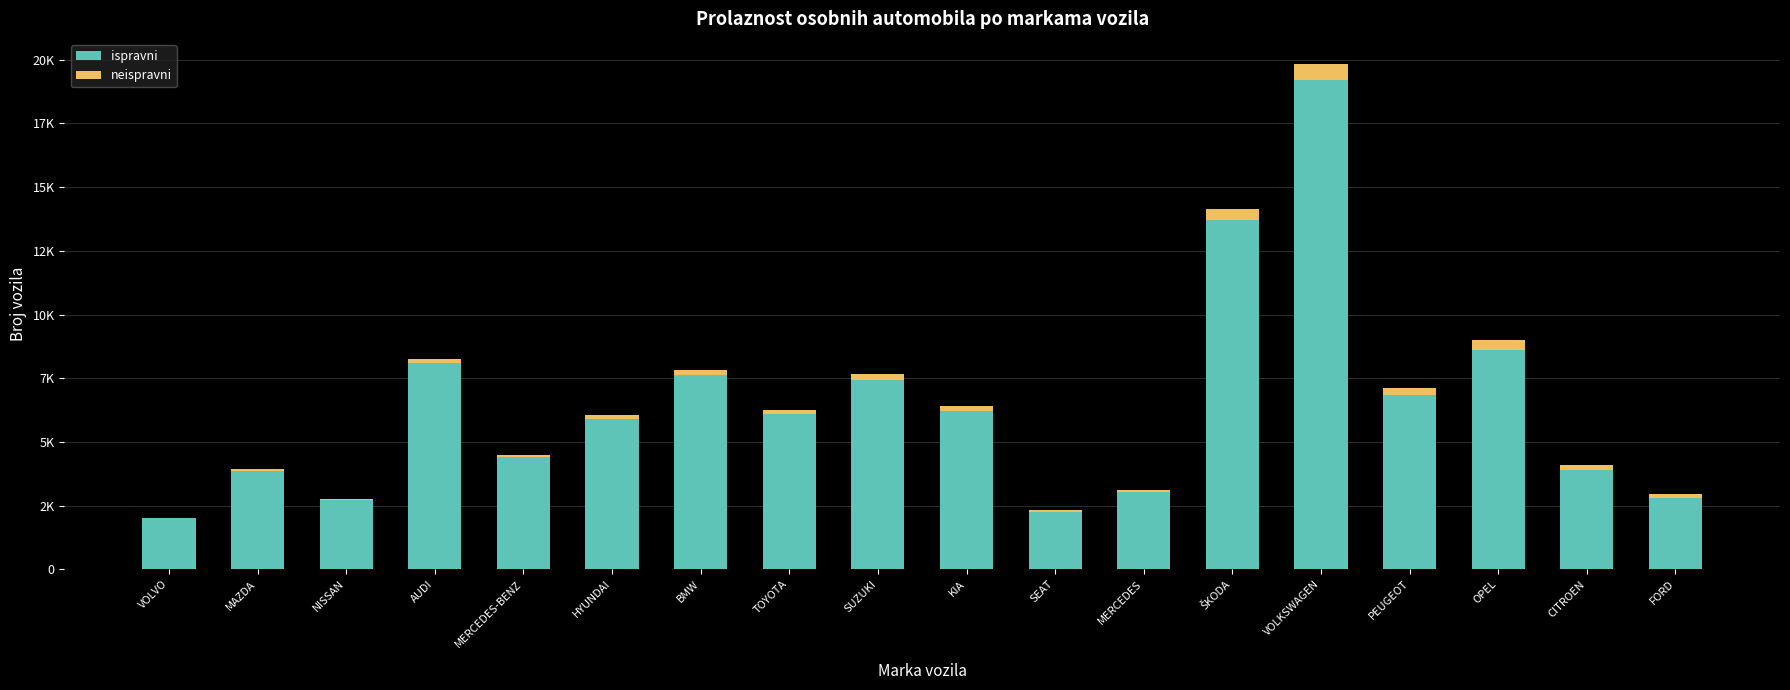

What are all the series names shown in the legend?

ispravni, neispravni